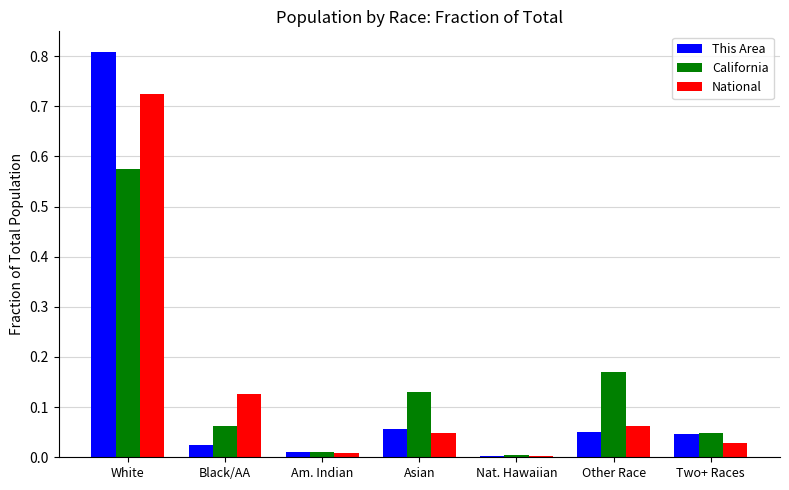

Which label corresponds to the largest value in the chart?

White